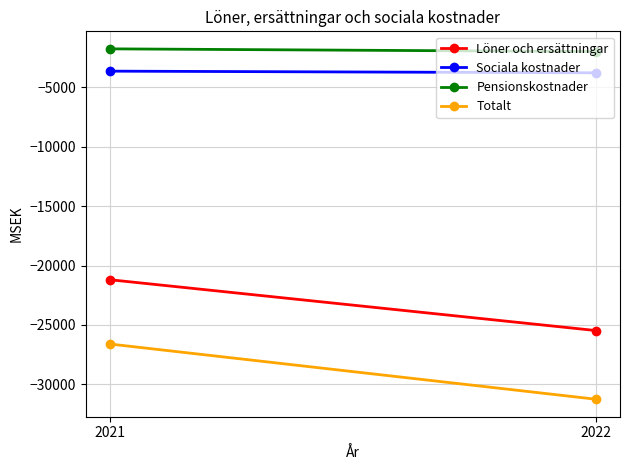

Is it true that Totalt equals -16858 at 2021?

False